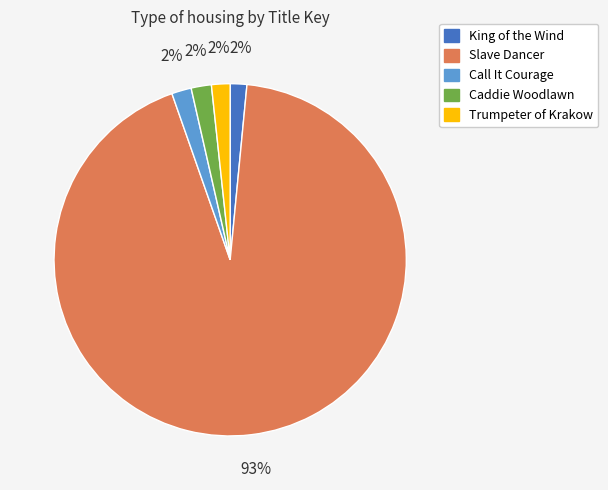

True or false: Caddie Woodlawn accounts for 2% of the total.

True